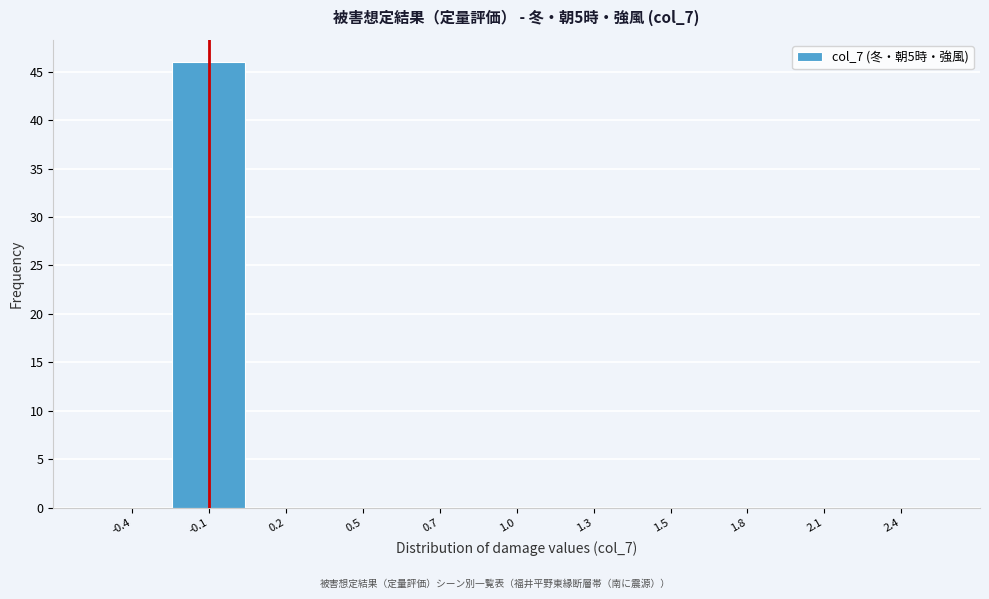

Reading left to right, transcribe all the data shown in this chart.

-0.4=0	-0.1=46	0.2=0	0.5=0	0.7=0	1.0=0	1.3=0	1.5=0	1.8=0	2.1=0	2.4=0